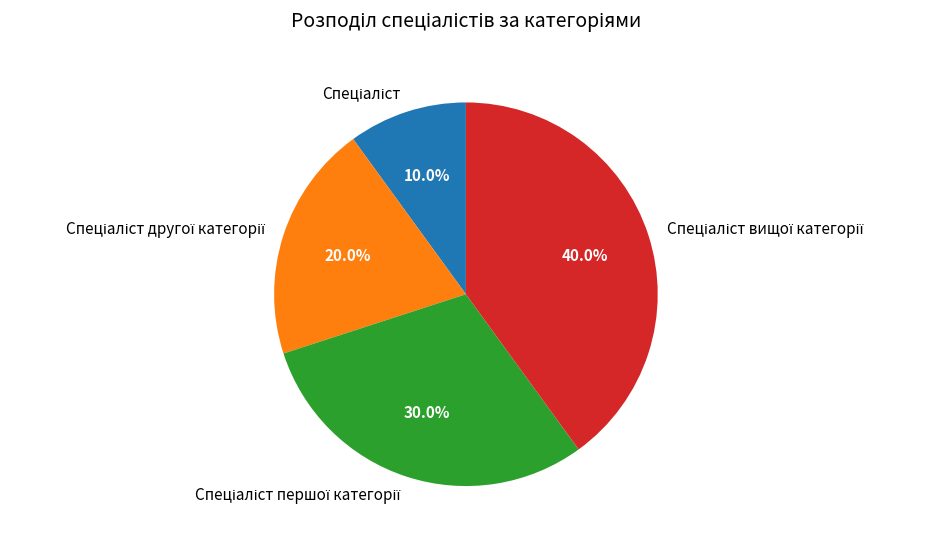

Is there any slice that represents more than half of the pie?

No